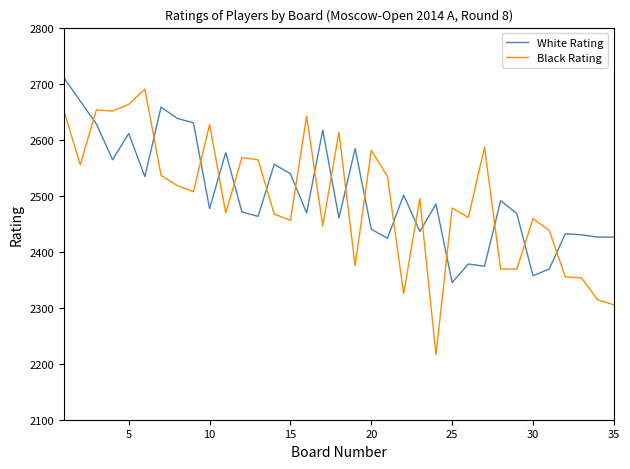

What is the difference between the maximum and minimum values in the Black Rating series?

474